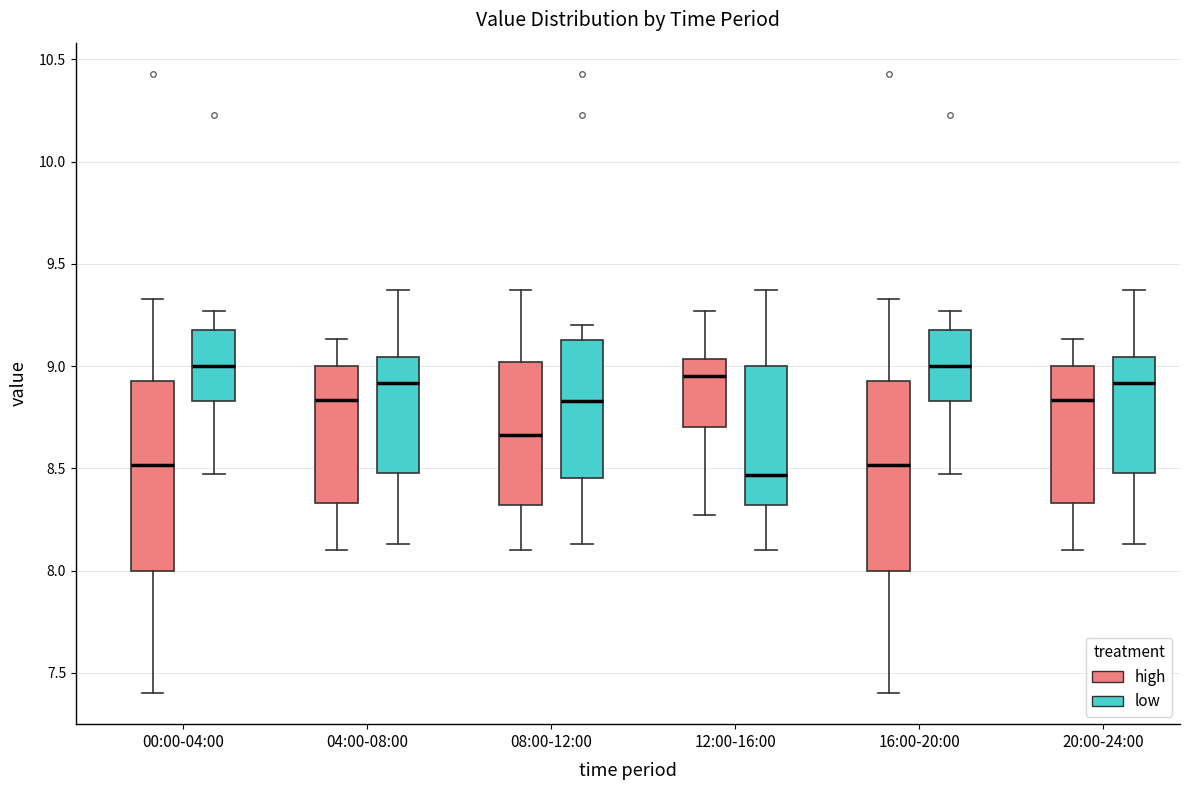

Where does the lower whisker of the box for 16:00-20:00 (low) end on the y-axis? The values are not printed on the chart, so give them approximately, as read against the axis.

8.45